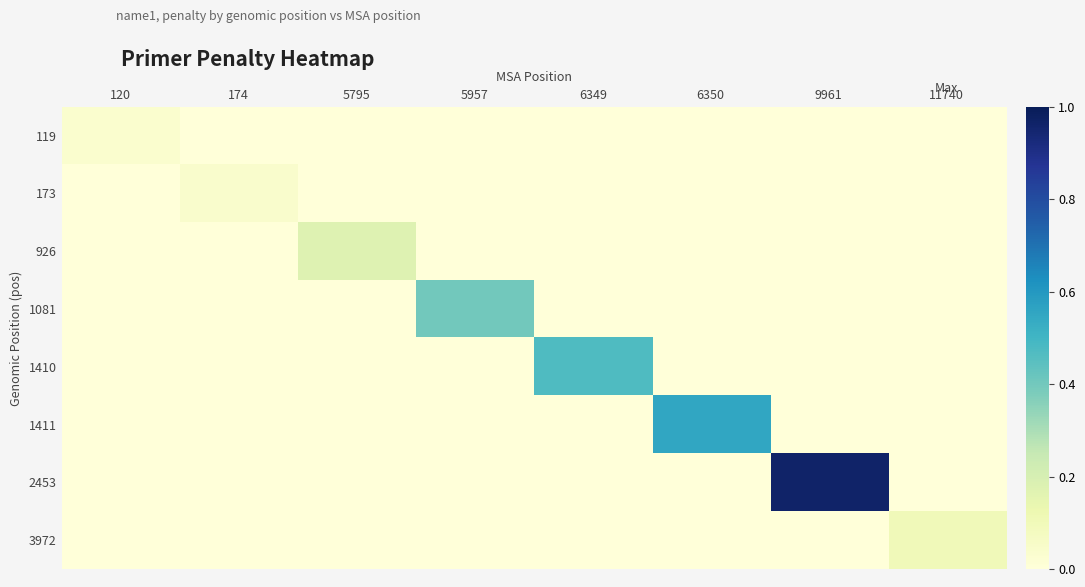

What is the maximum value shown in the chart?

1.0